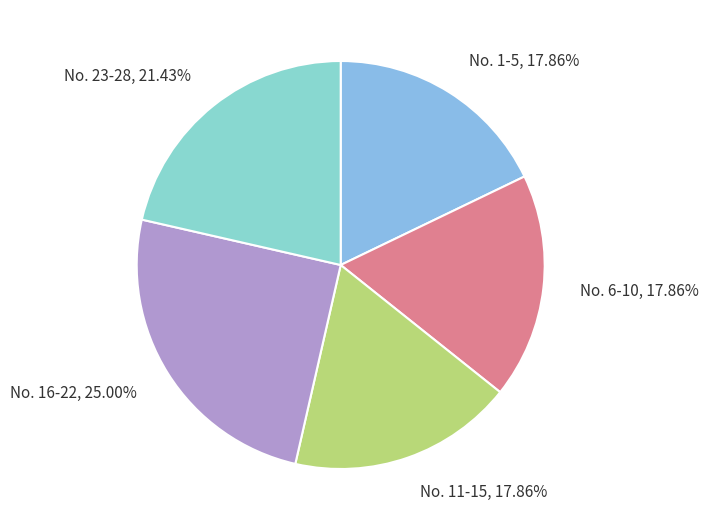

What is the ratio of the value at No. 16-22 to the value at No. 11-15?

1.4